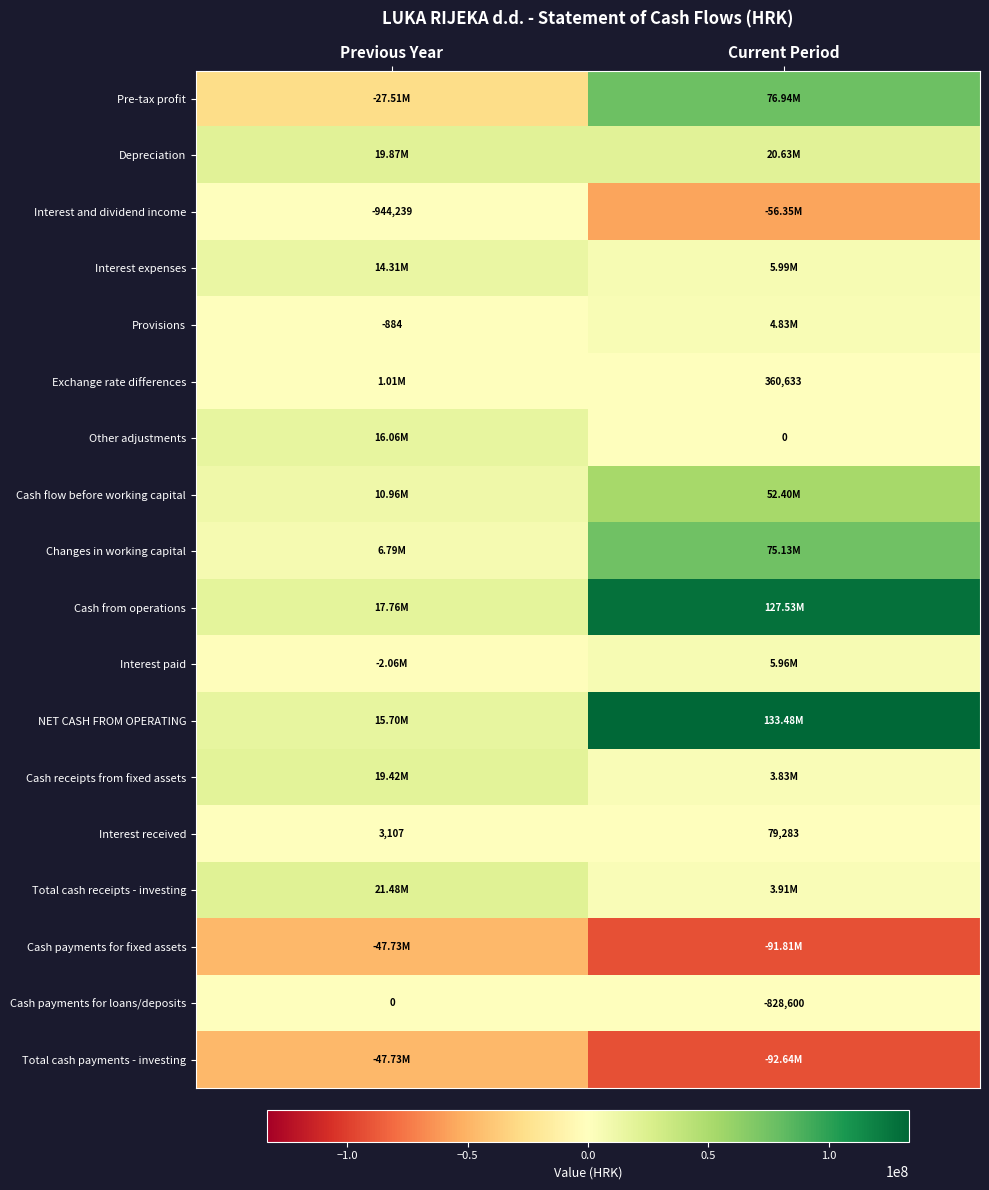

What is the total value across all series at Current Period?

269445248